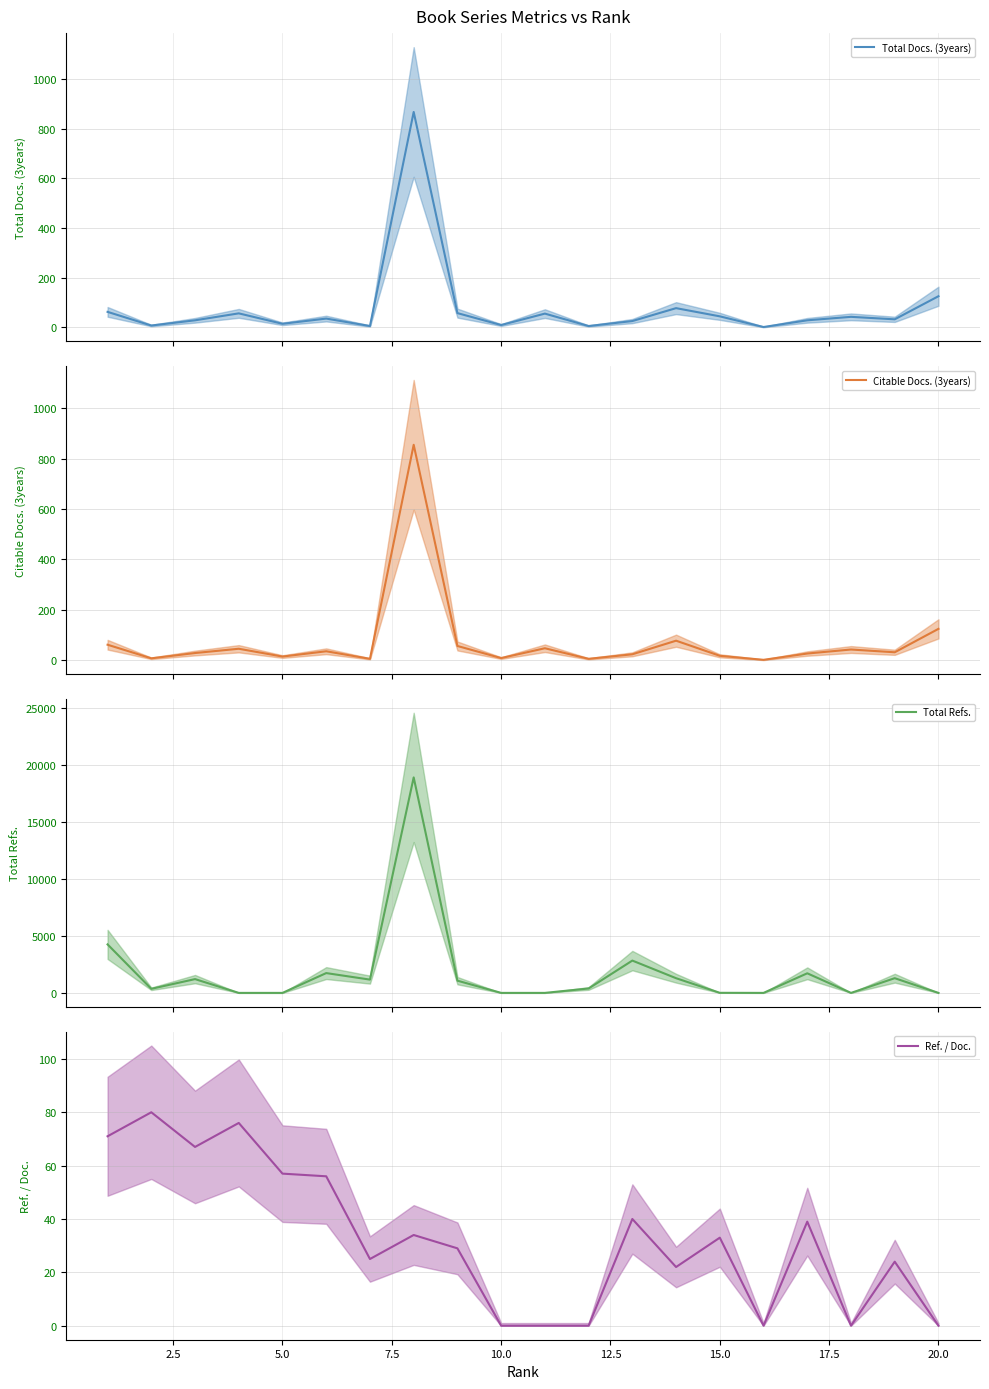

How many data points in Total Refs. are less than 1073?

10